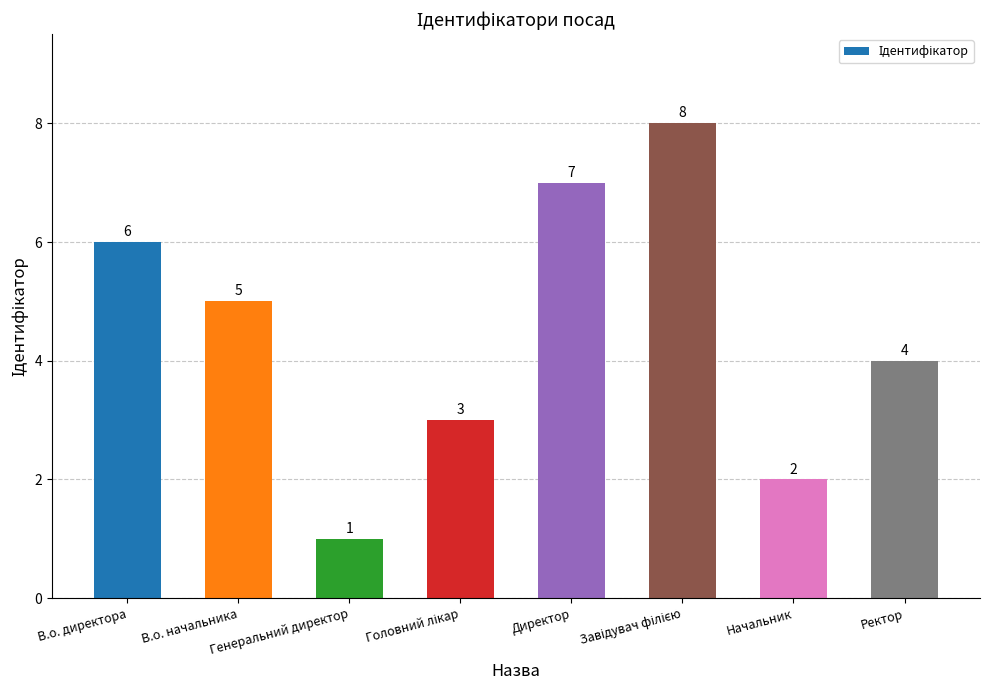

What is the sum of all values?

36